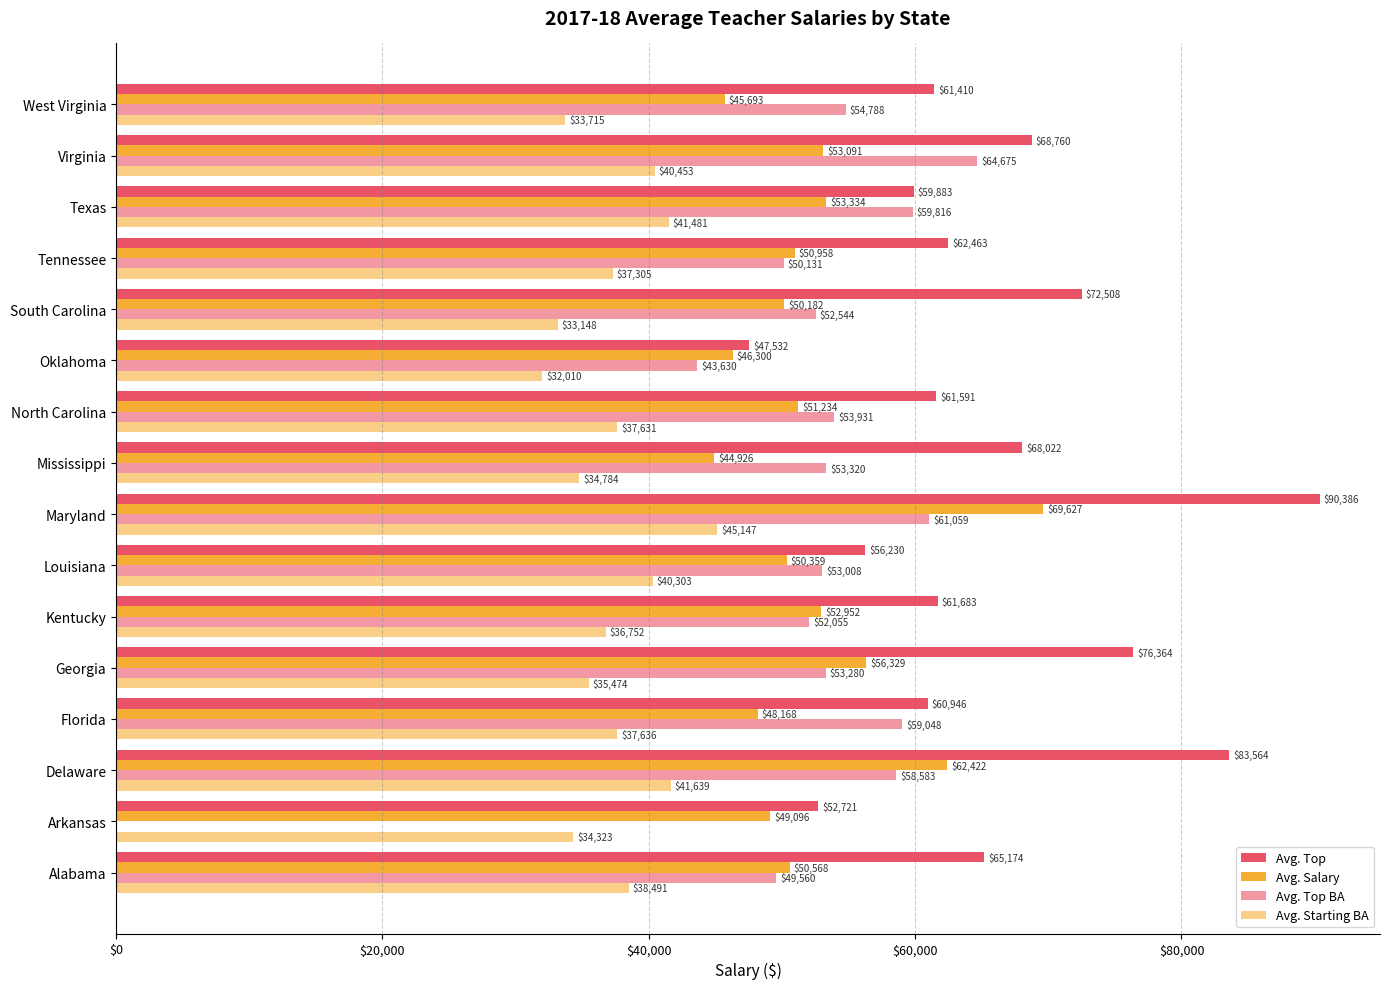

How many distinct data groups are displayed?

4